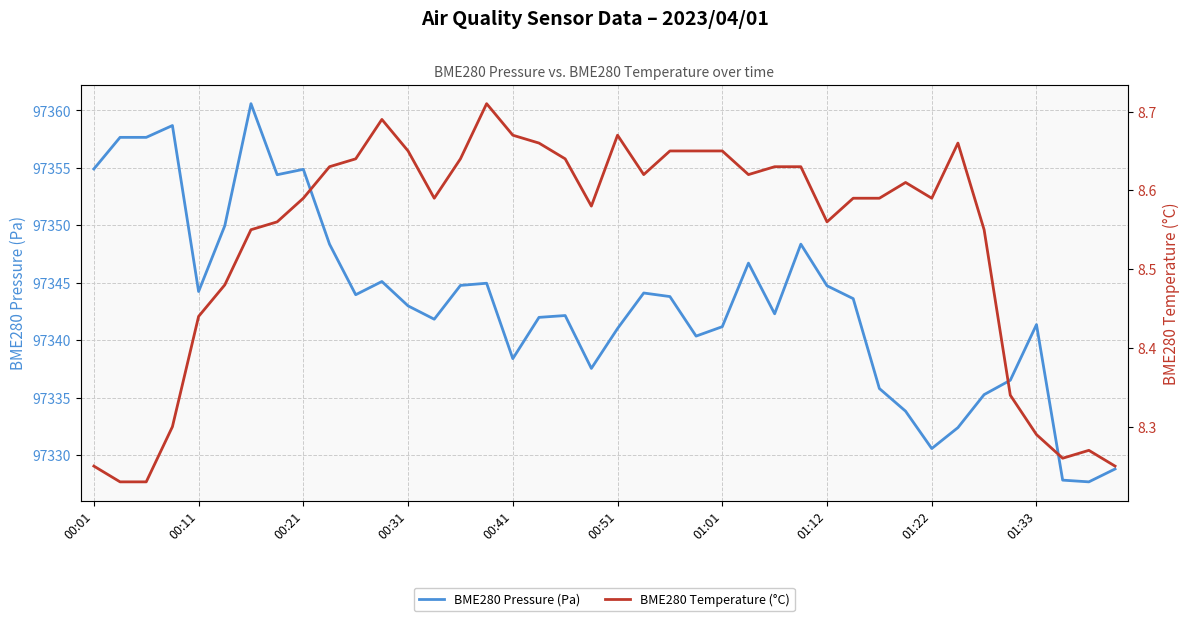

How many interior local valleys does the BME280 Temperature (°C) series have?

7